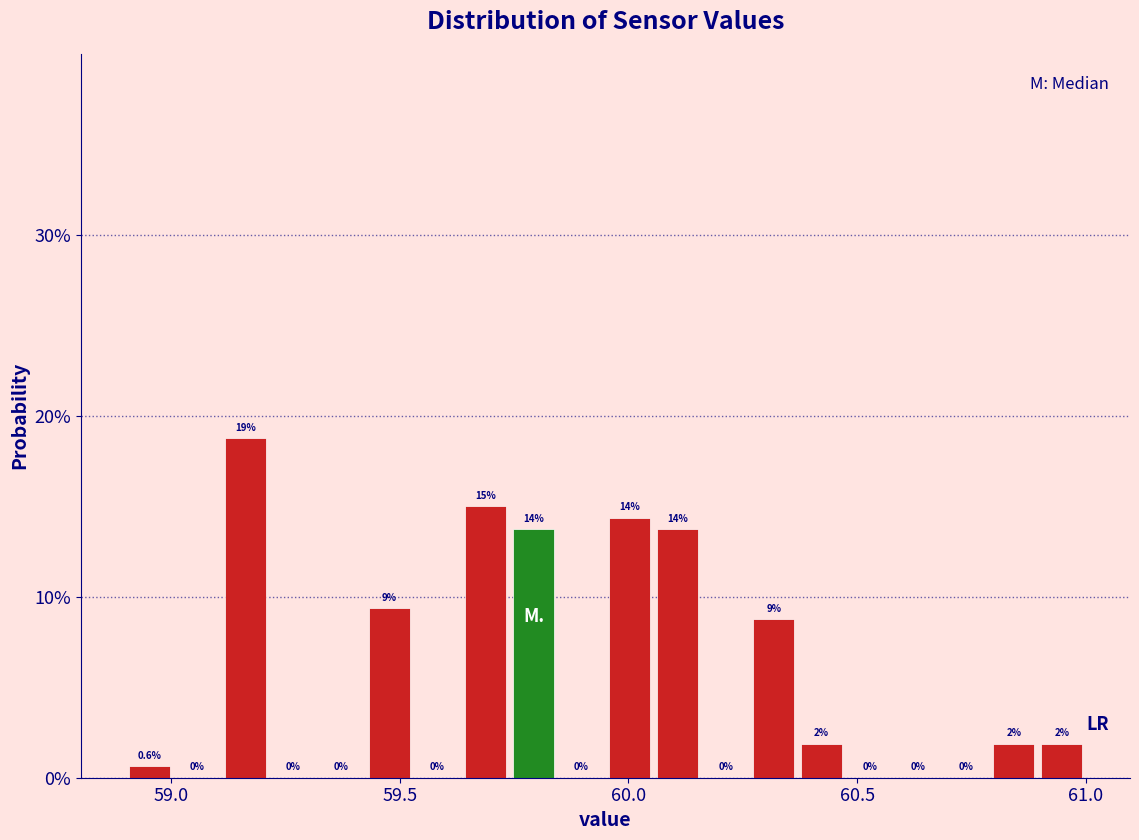

Around what value on the x-axis is the tallest bar? Give the approximate position of its centre, as read against the axis.

59.15